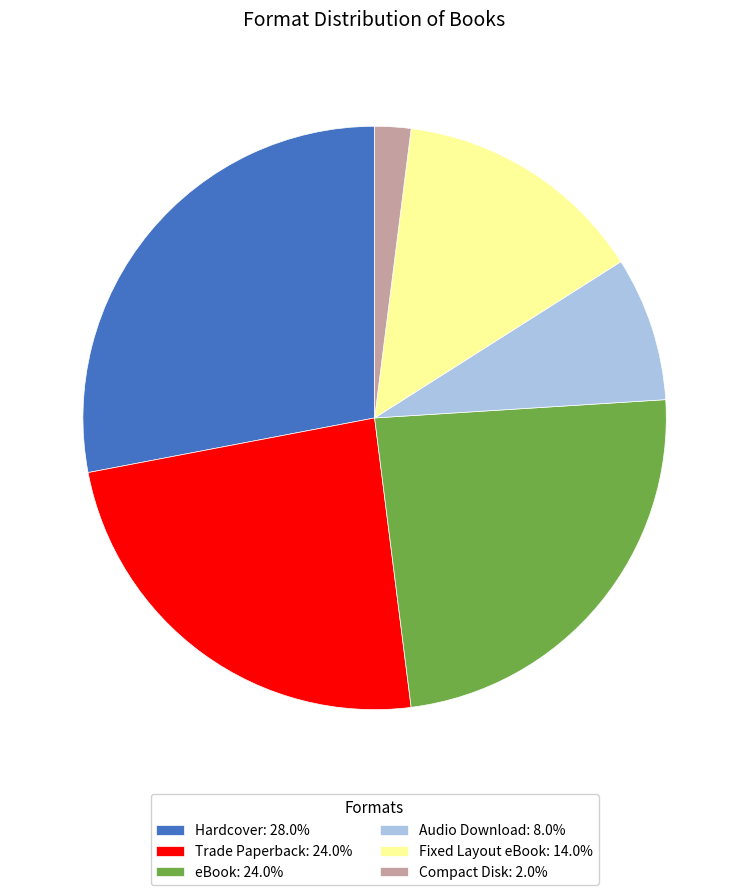

Combined, do Fixed Layout eBook and Audio Download account for over 50%?

No